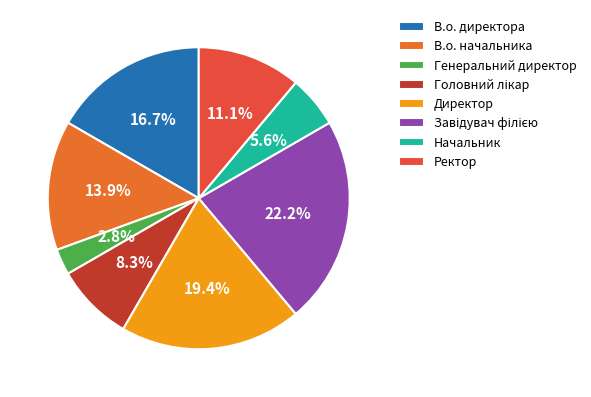

To the nearest percent, what is the average slice percentage?

12%